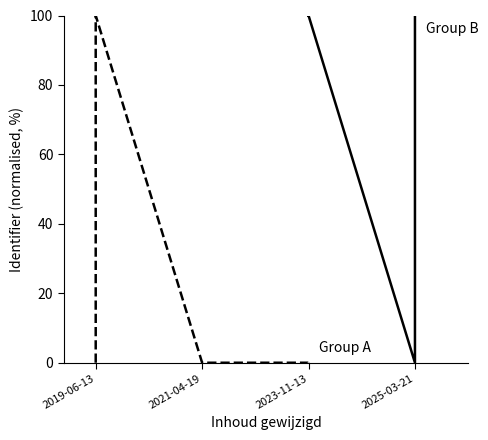

True or false: Group A (early IDs) has more than 0 interior local peaks.

True